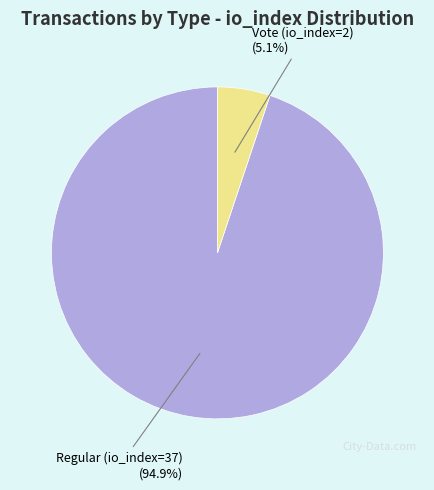

Is there any slice that represents more than half of the pie?

Yes